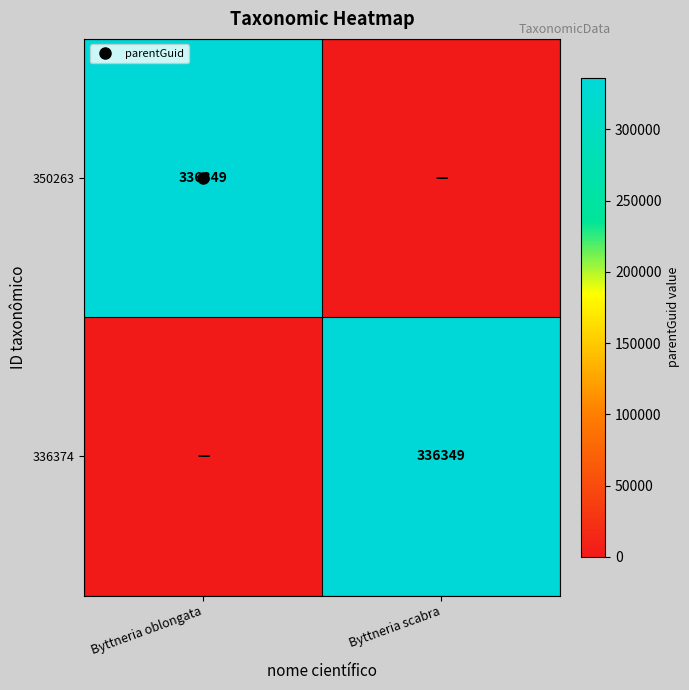

At which label is 350263 closest to 168174?

Byttneria scabra